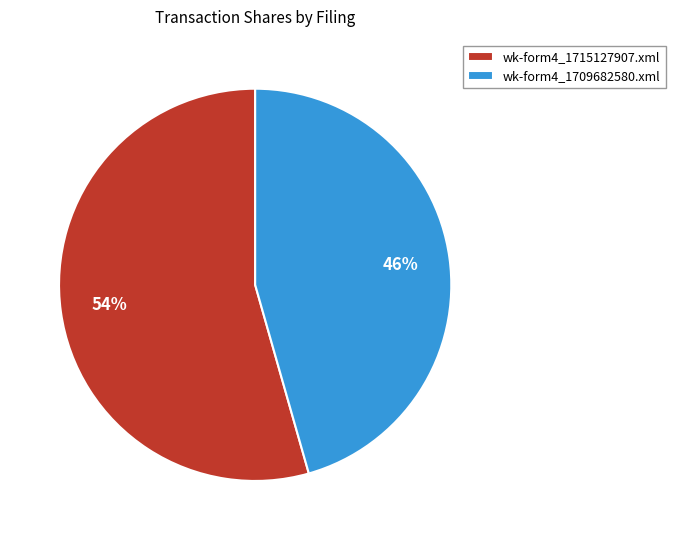

Rank the categories by value from lowest to highest.

wk-form4_1709682580.xml, wk-form4_1715127907.xml